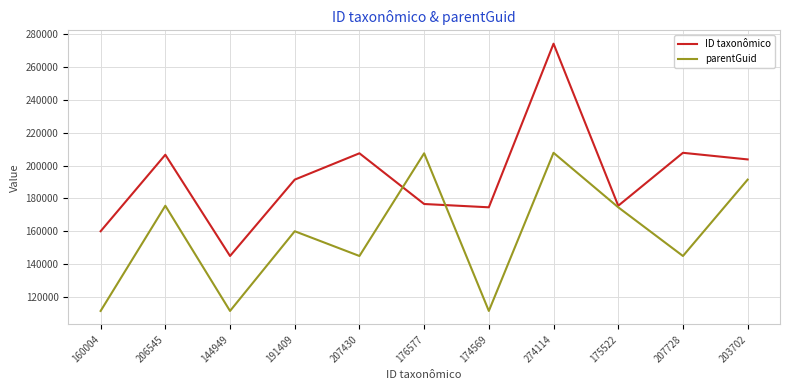

The value of parentGuid at 174569 is 186165. True or false?

False